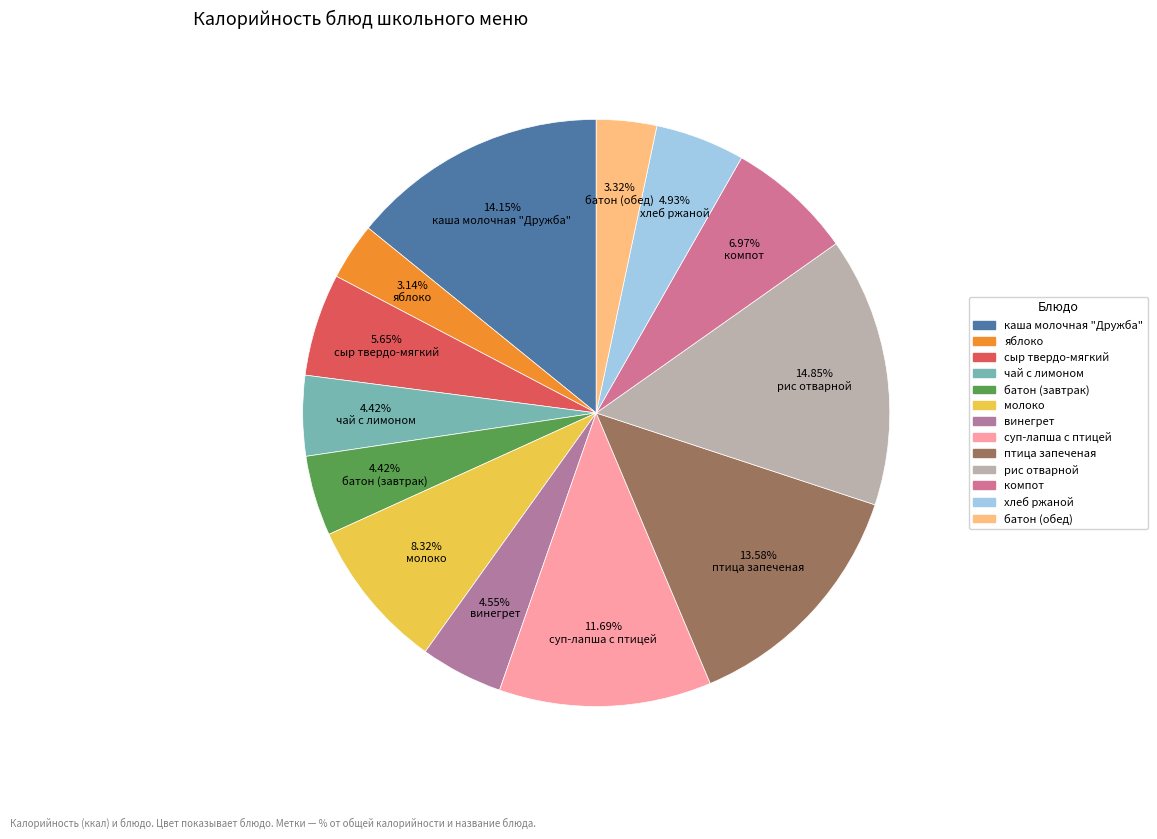

Rank the categories by value from lowest to highest.

яблоко, батон (обед), чай с лимоном, батон (завтрак), винегрет, хлеб ржаной, сыр твердо-мягкий, компот, молоко, суп-лапша с птицей, птица запеченая, каша молочная "Дружба", рис отварной